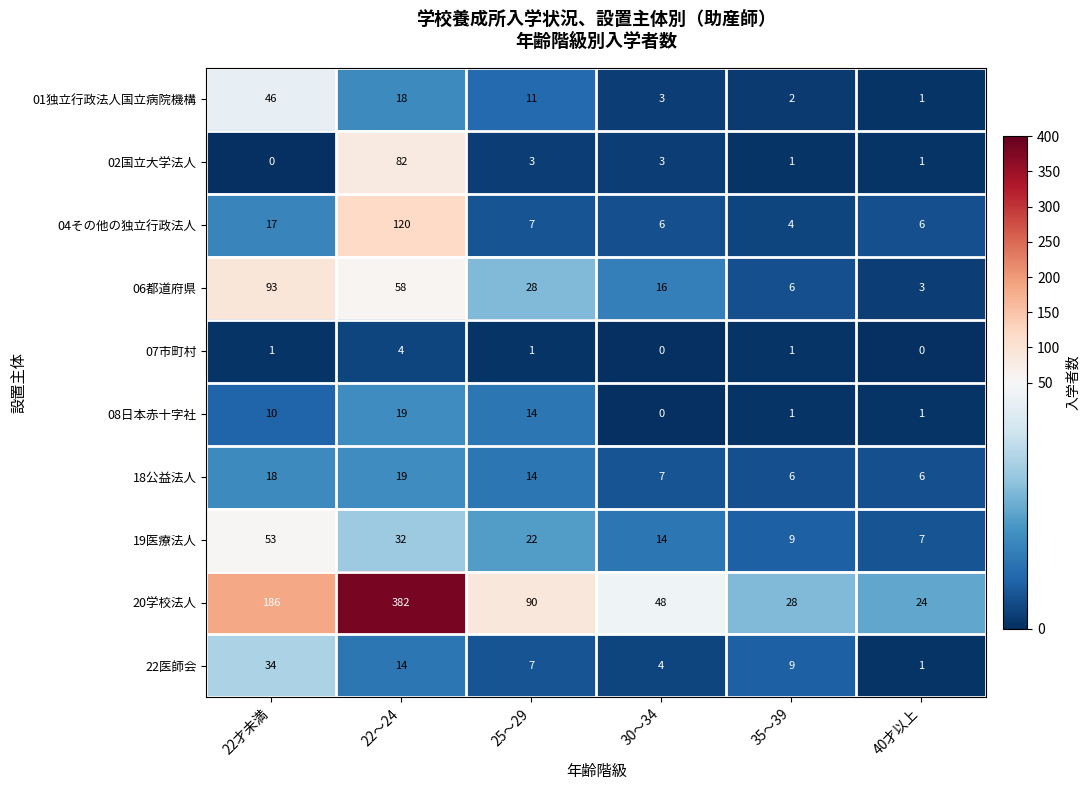

What is the difference between the second highest and minimum values in the 02国立大学法人 series?

3